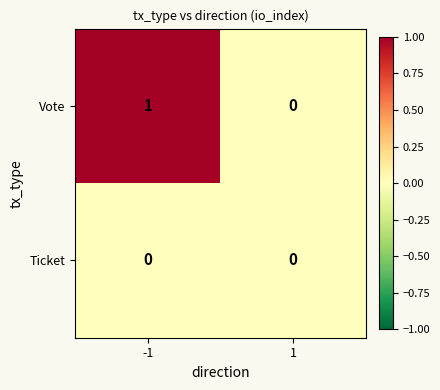

The Vote series shows 1 at -1. True or false?

True